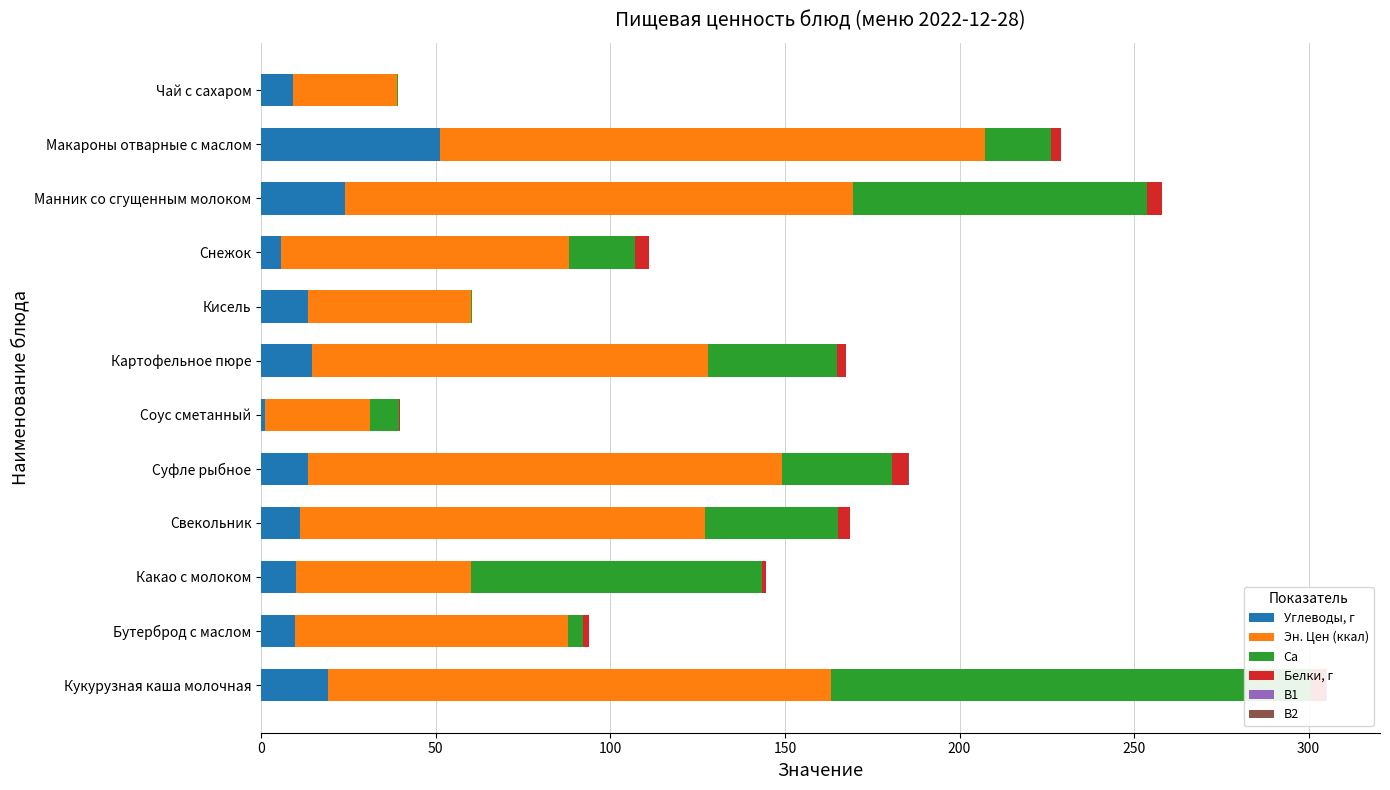

How many data points does each series have?

12